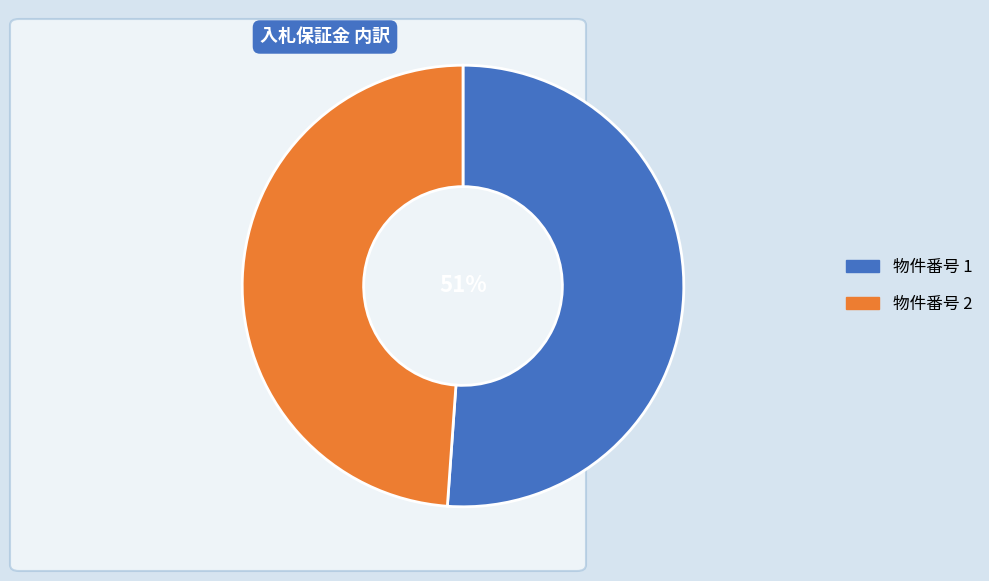

Is there a majority slice in this chart?

Yes